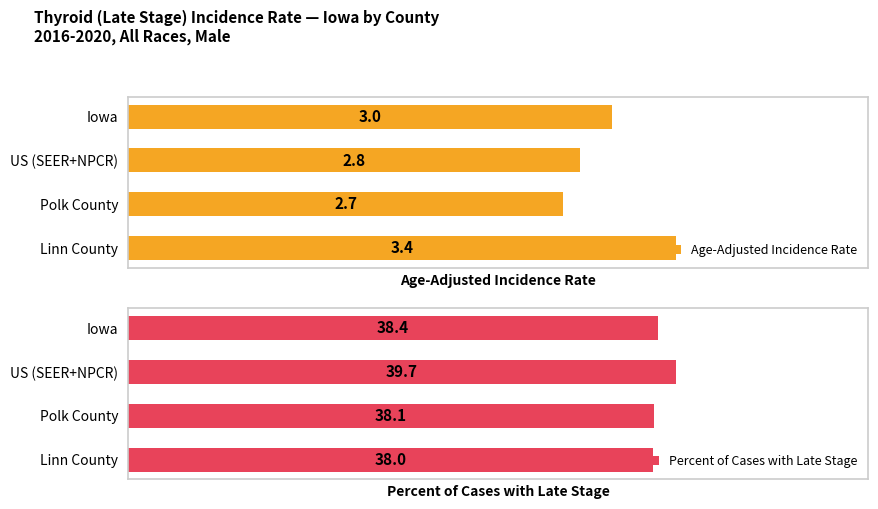

What is the value of the Percent of Cases with Late Stage bar at the 3rd from the left?

38.1